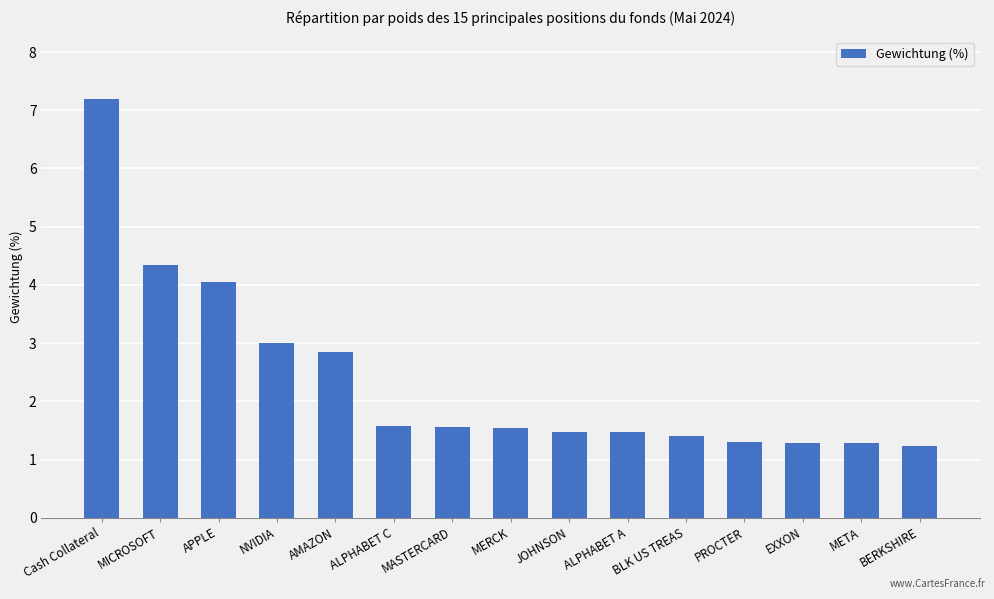

Is it true that the value at META is 1.3?

True